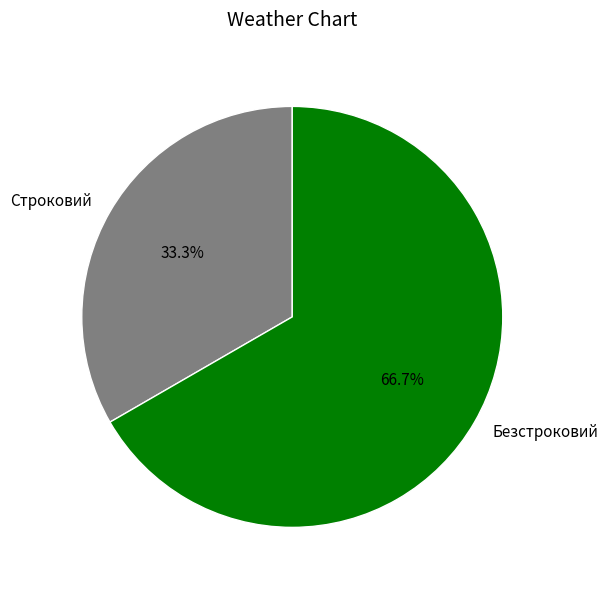

To the nearest percent, what percentage of the pie is Безстроковий?

67%